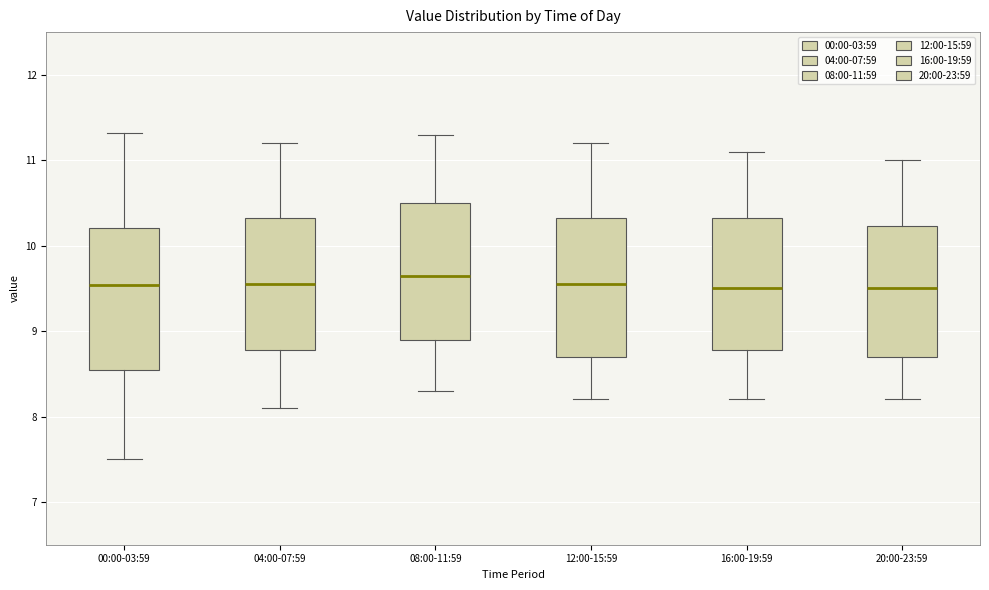

Reading left to right, read every box against the y-axis: the position of its median line, the range the box covers, and the ends of its whiskers. The values are not printed on the chart, so give them approximately, as read against the axis.

00:00-03:59: median 9.5, box 8.6 to 10.2, whiskers 7.5 to 11.3
04:00-07:59: median 9.6, box 8.8 to 10.3, whiskers 8.1 to 11.2
08:00-11:59: median 9.7, box 8.9 to 10.5, whiskers 8.3 to 11.3
12:00-15:59: median 9.6, box 8.7 to 10.3, whiskers 8.2 to 11.2
16:00-19:59: median 9.5, box 8.8 to 10.3, whiskers 8.2 to 11.1
20:00-23:59: median 9.5, box 8.7 to 10.2, whiskers 8.2 to 11.0